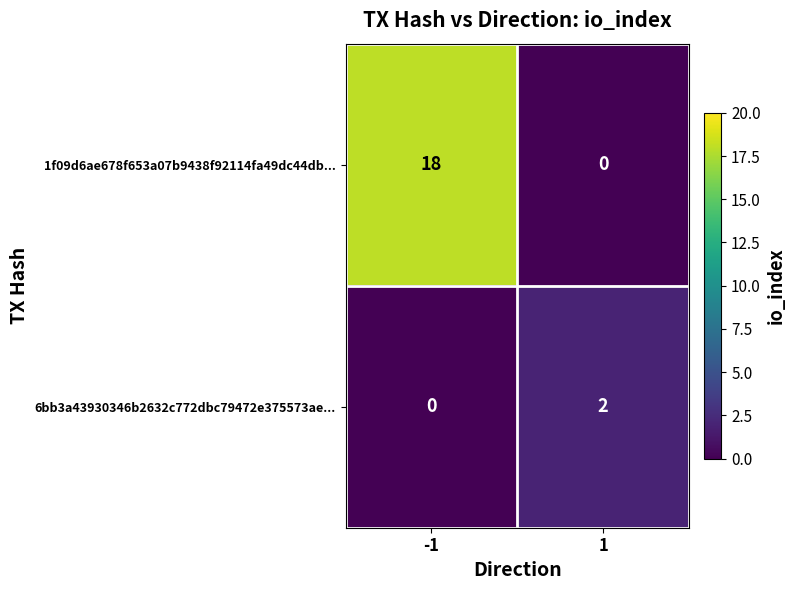

What is the sum of all 1f09d6ae678f653a07b9438f92114fa49dc44db... values?

18